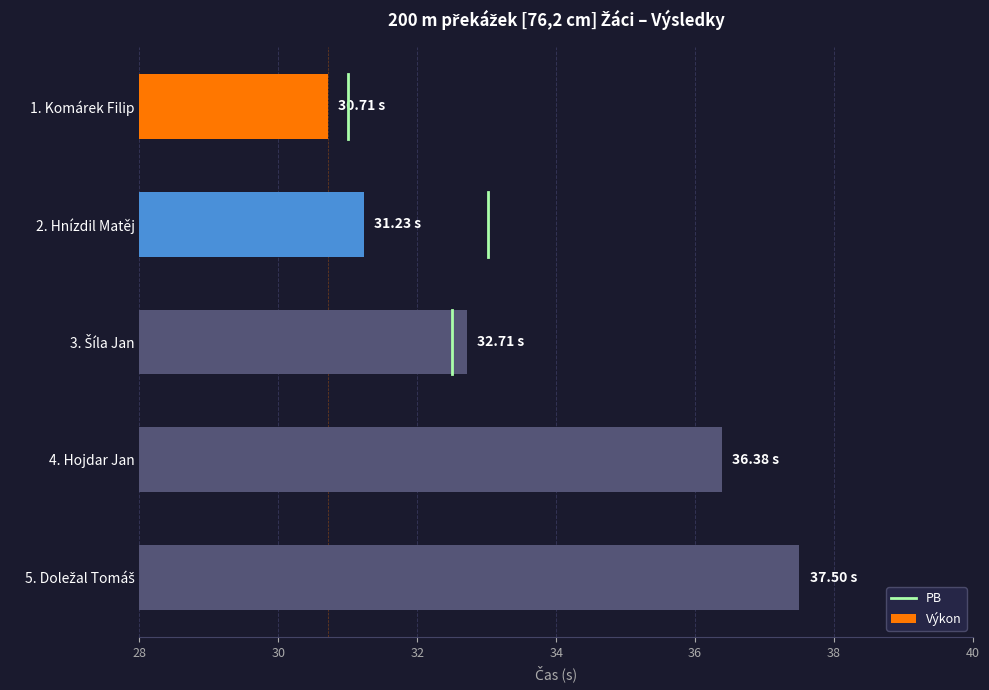

Approximately how many times larger is the value at 4. Hojdar Jan compared to 2. Hnízdil Matěj?

1.2